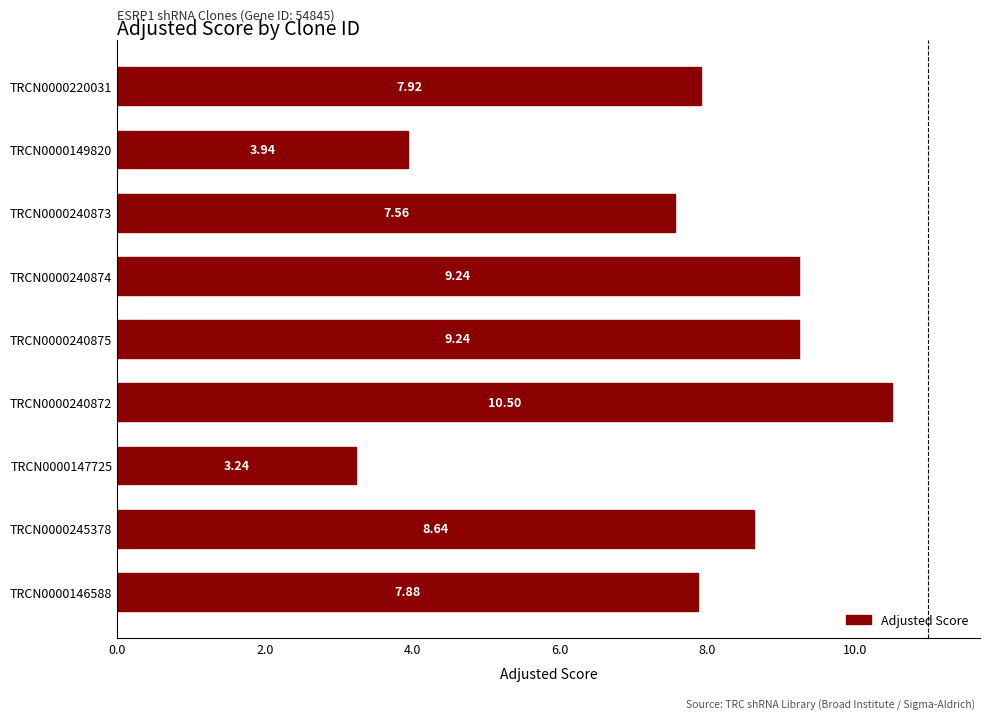

What is the change in value from TRCN0000147725 to TRCN0000220031?

+4.7